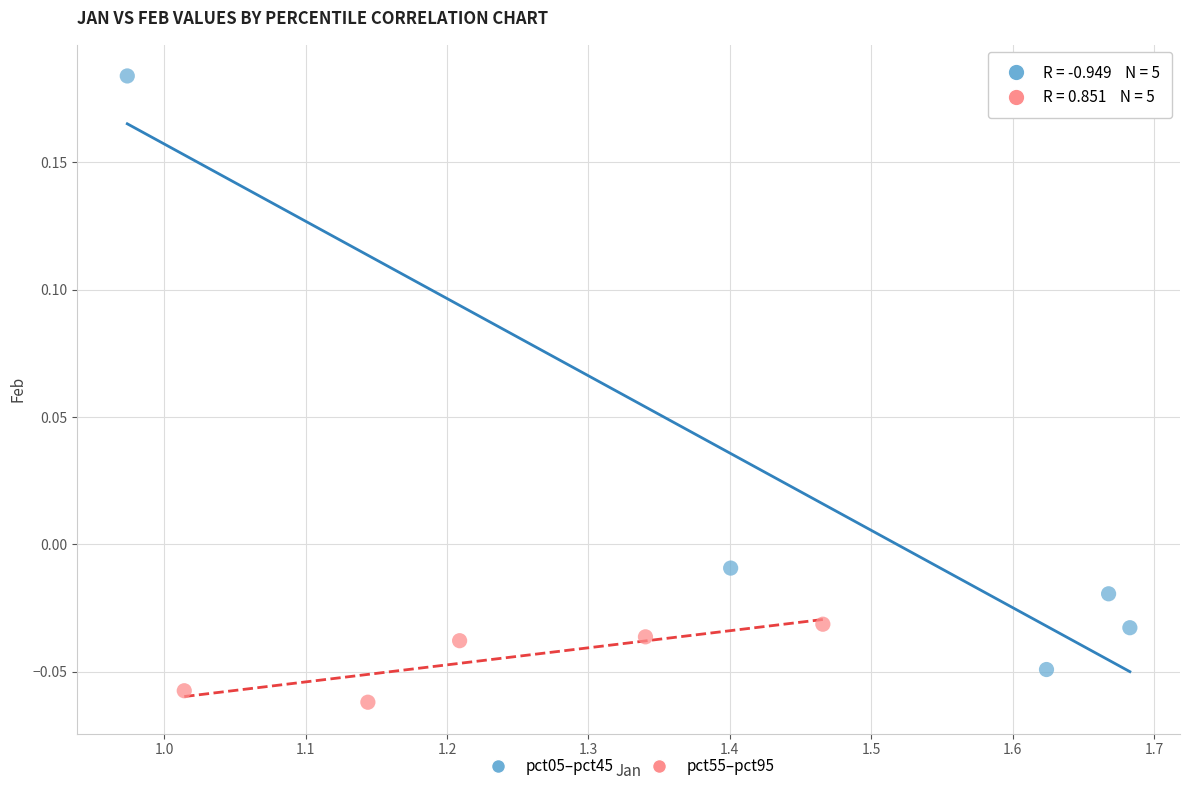

What are all the series names shown in the legend?

pct05–pct45, pct55–pct95